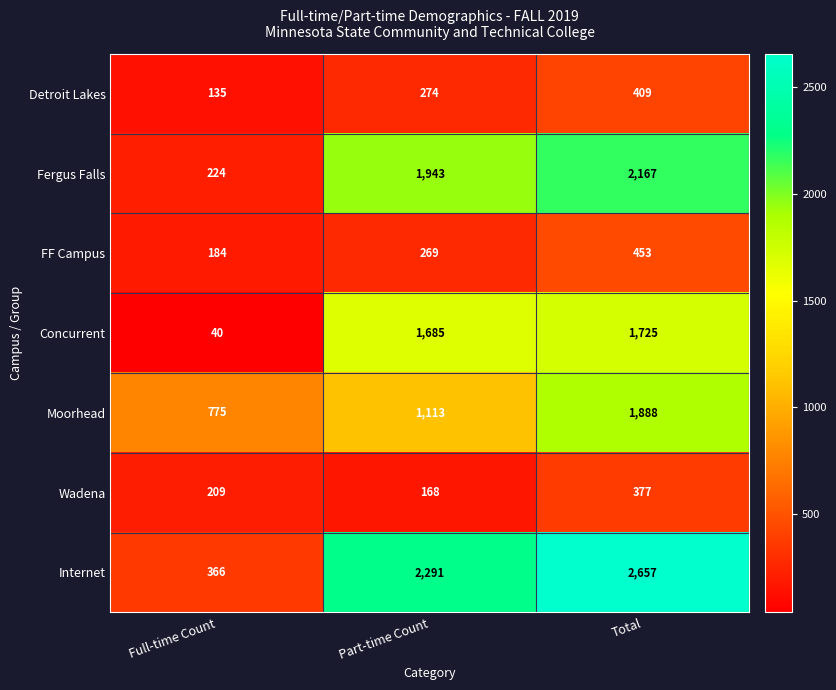

What is the difference between the highest and lowest values at Part-time Count?

2123